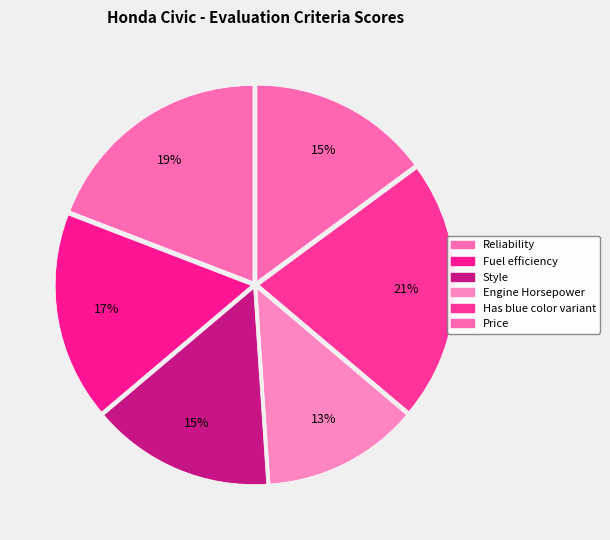

How many slices are in this pie chart?

6